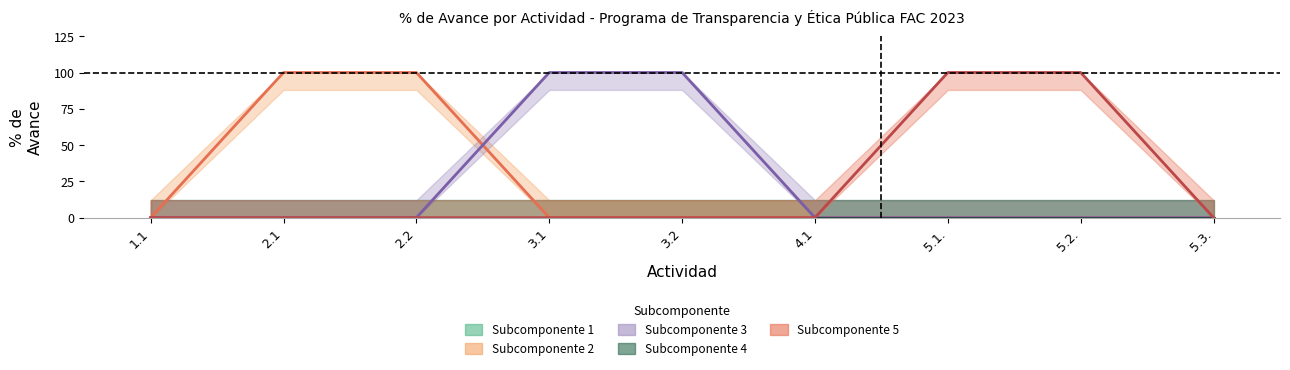

Is this an area chart (filled region under the line)?

No